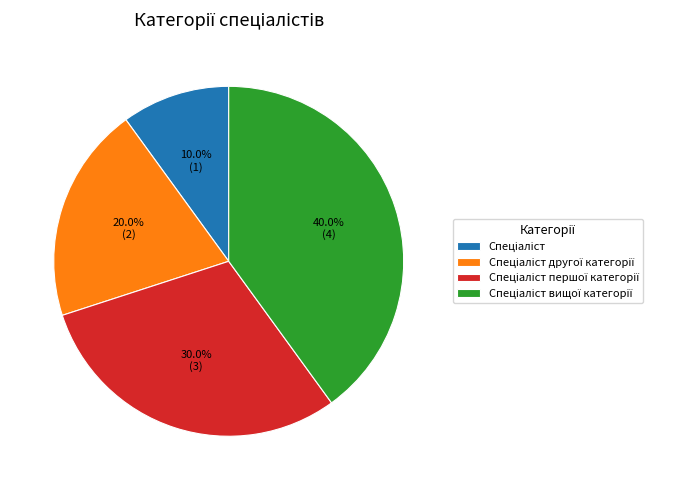

To the nearest percent, what is the difference between the largest and smallest slice percentages?

30%